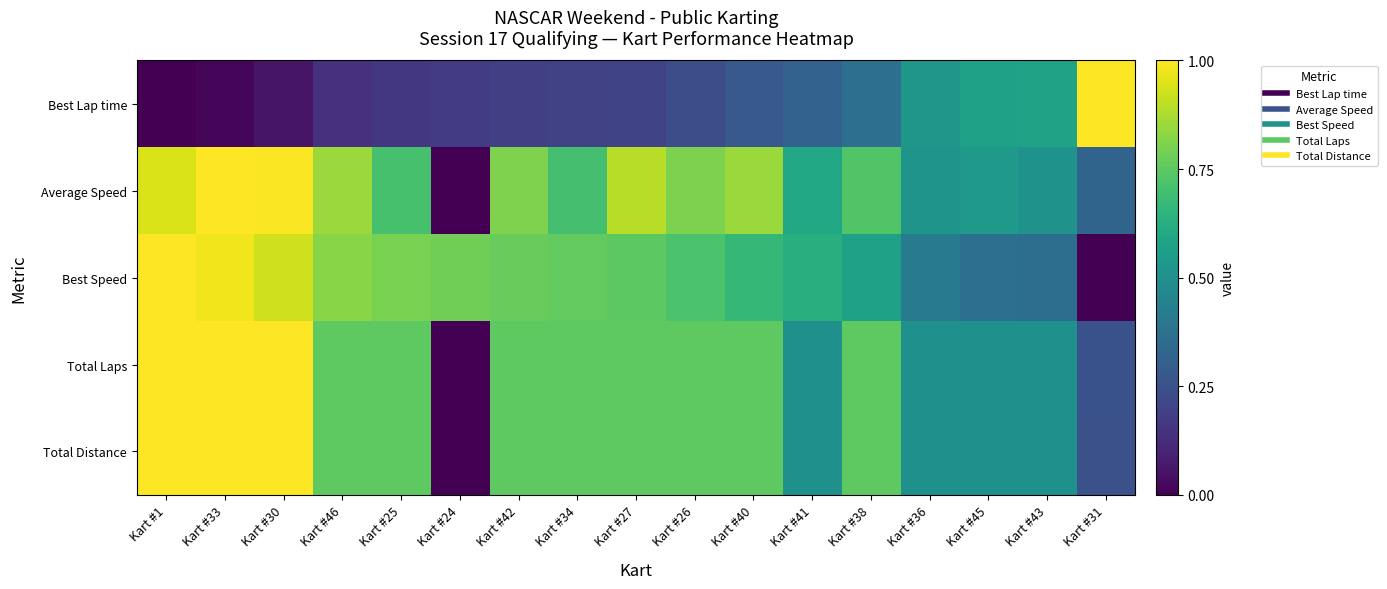

What is the greatest value displayed?

1.0